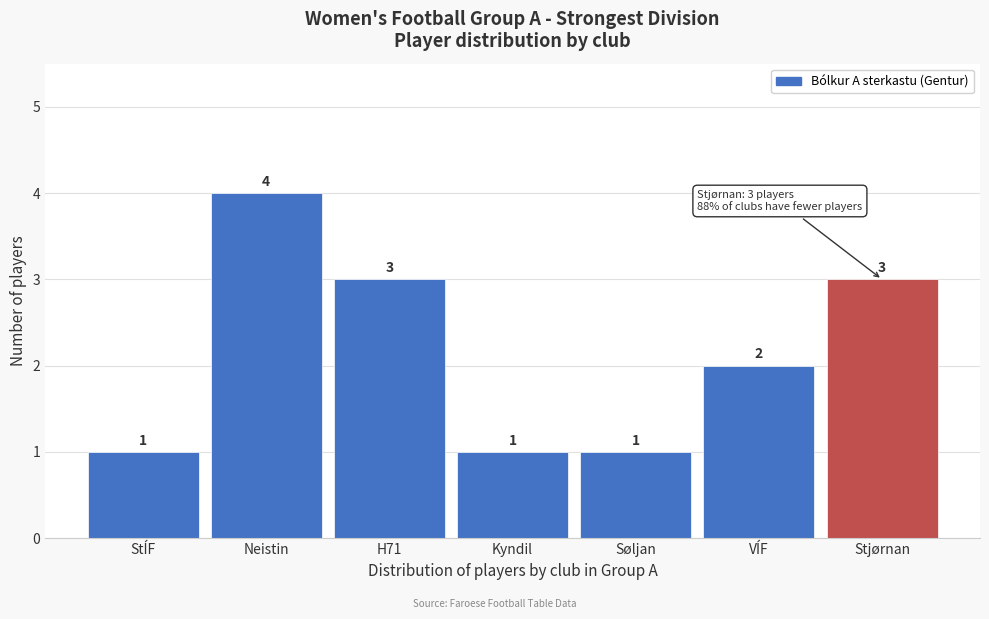

Reading right to left, extract all data points from this chart.

3	2	1	1	3	4	1